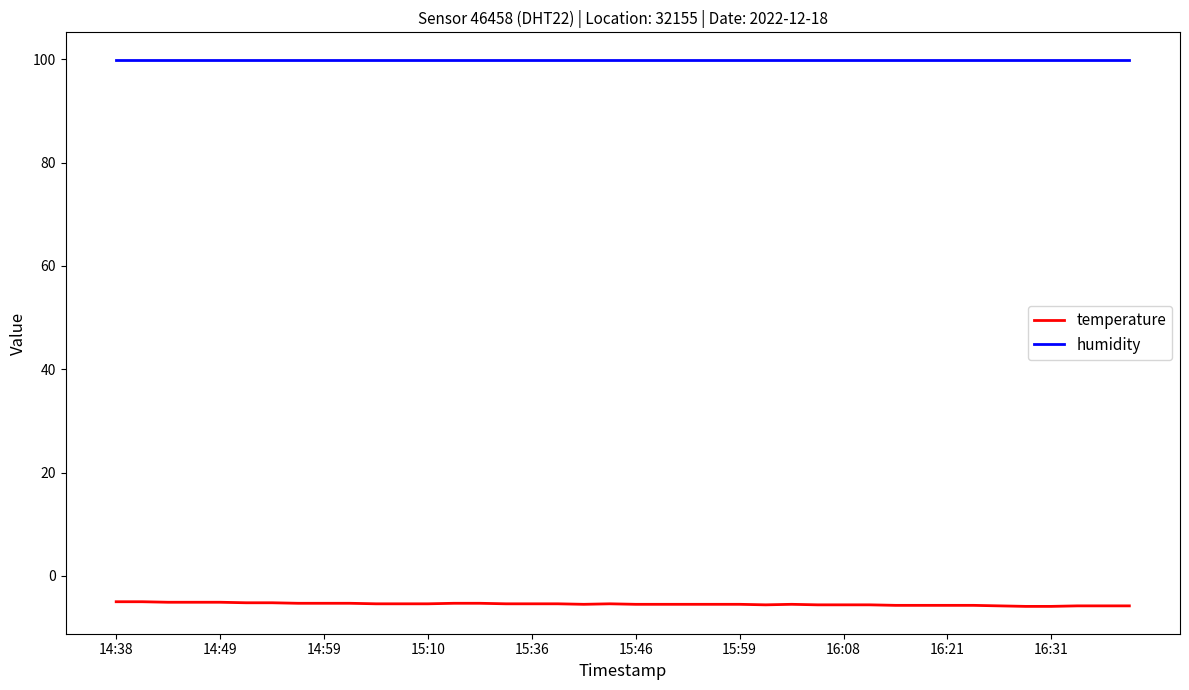

List the series in order of their peak value, highest first.

humidity, temperature